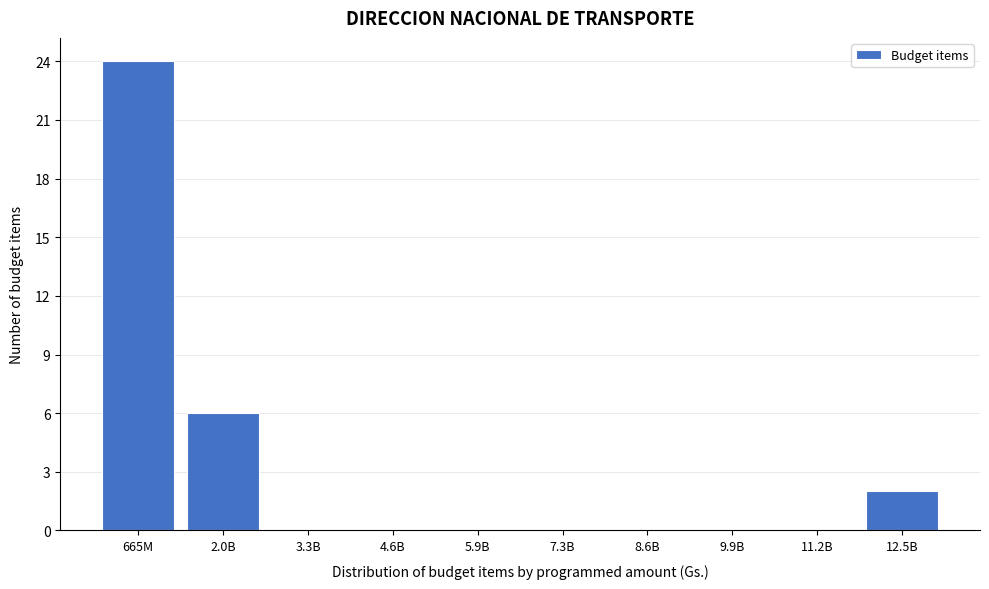

Reading left to right, what are all the values shown in this chart?

665M=24	2.0B=6	3.3B=0	4.6B=0	5.9B=0	7.3B=0	8.6B=0	9.9B=0	11.2B=0	12.5B=2